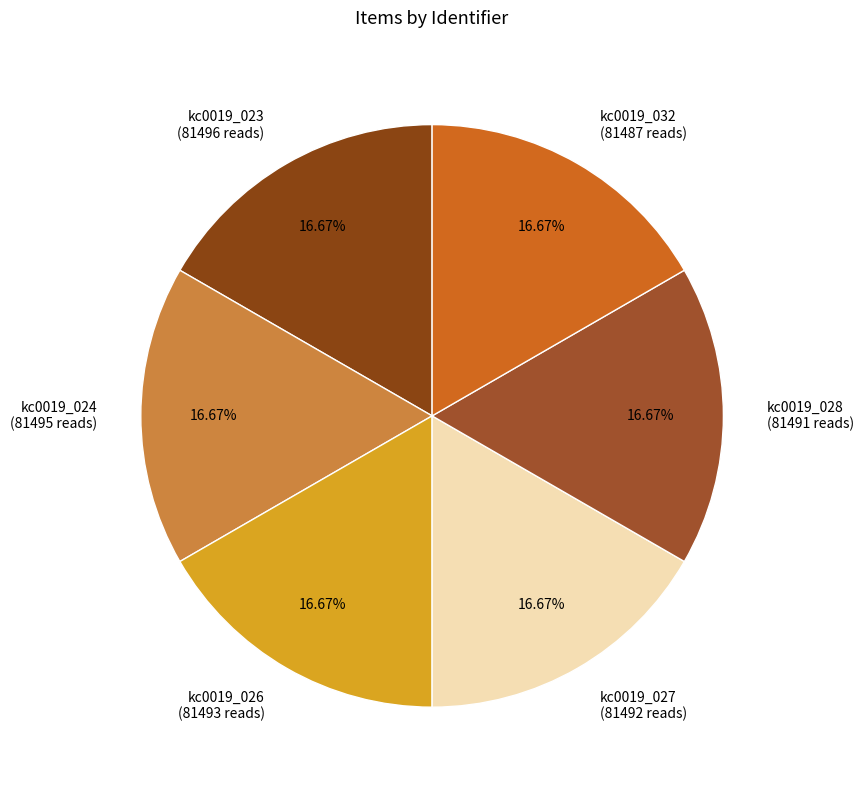

True or false: kc0019_027 accounts for 30% of the total.

False